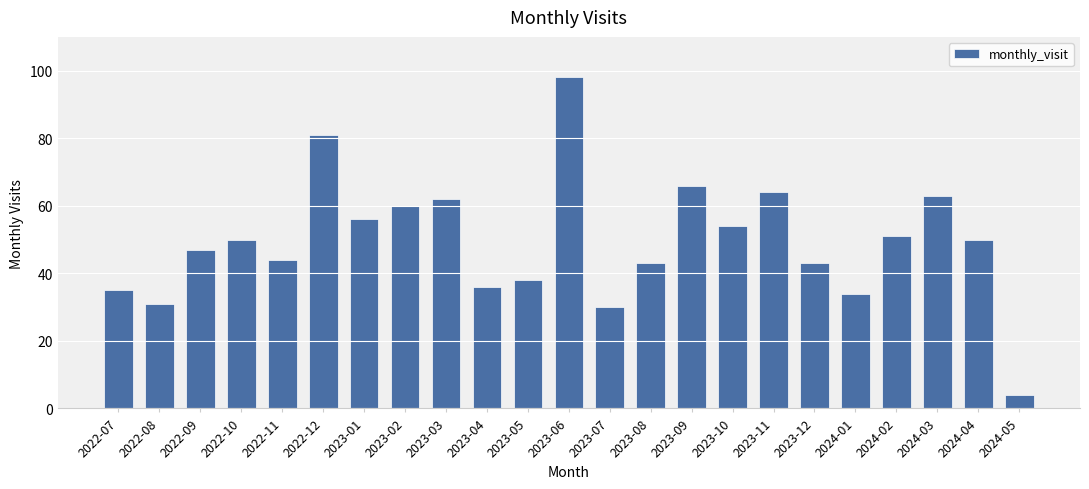

Read the value at 2022-12.

81